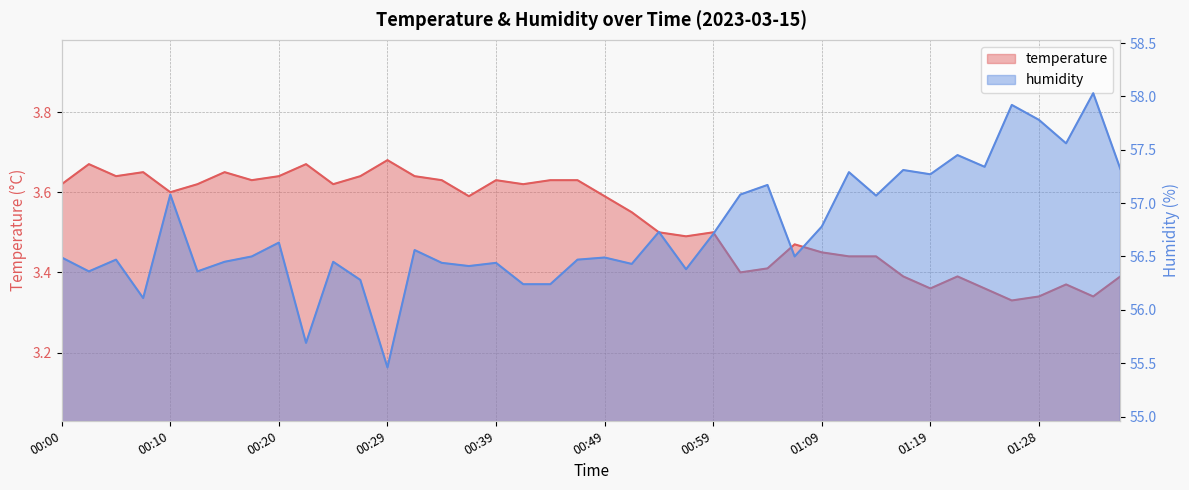

Which category has the lowest value across all series?

01:26